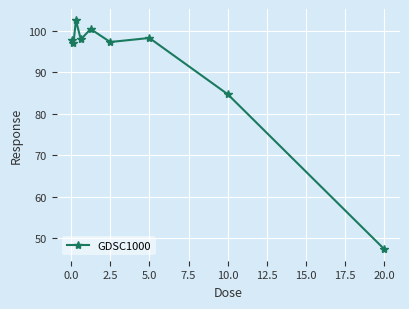

What is the sum of all values?

823.3